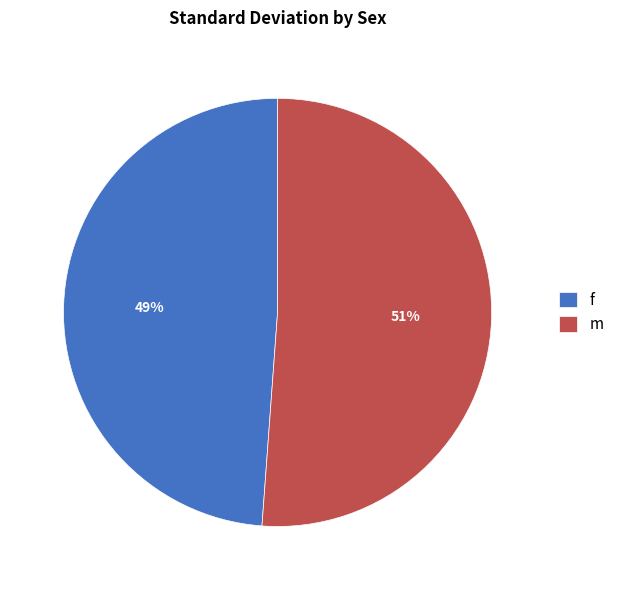

True or false: m accounts for 60% of the total.

False